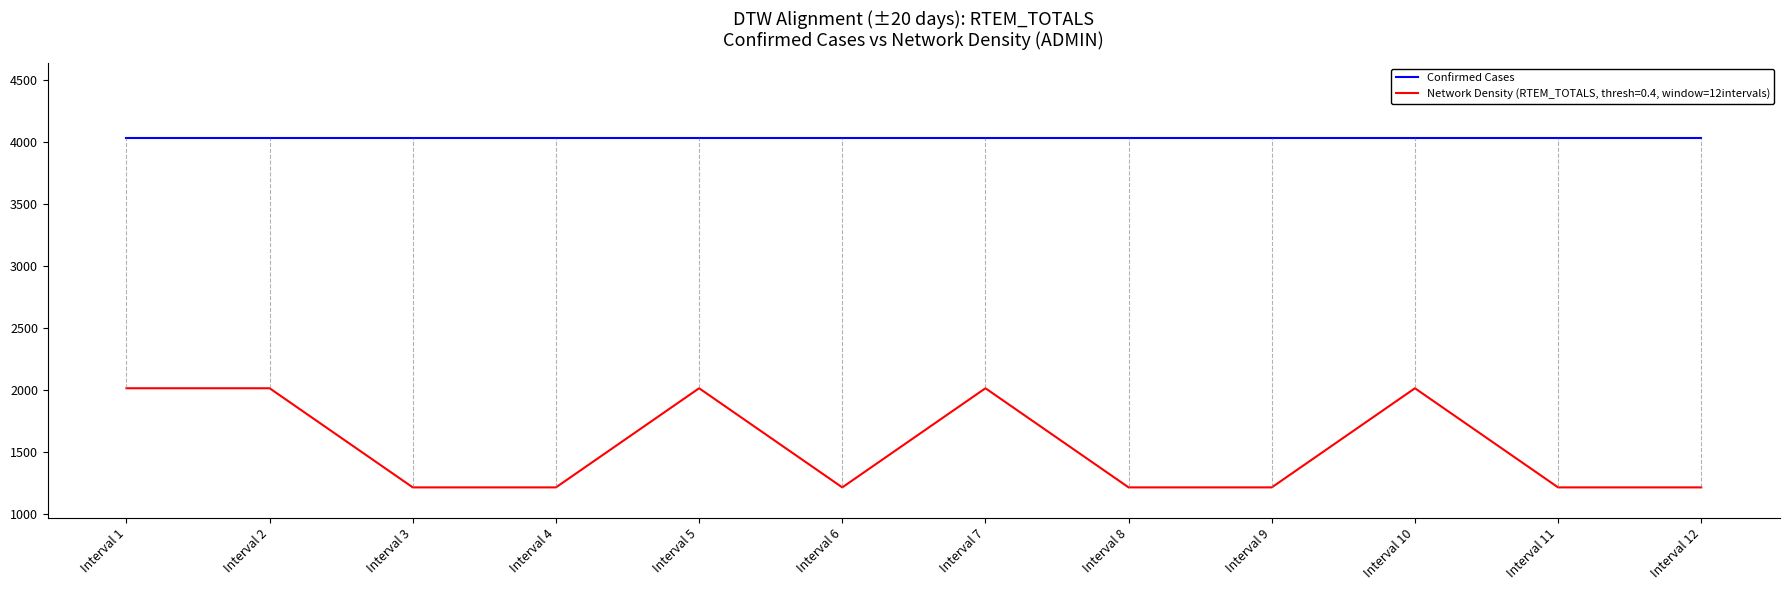

Rank the series by their average value, from highest to lowest.

Confirmed Cases, Network Density (RTEM_TOTALS, thresh=0.4, window=12intervals)